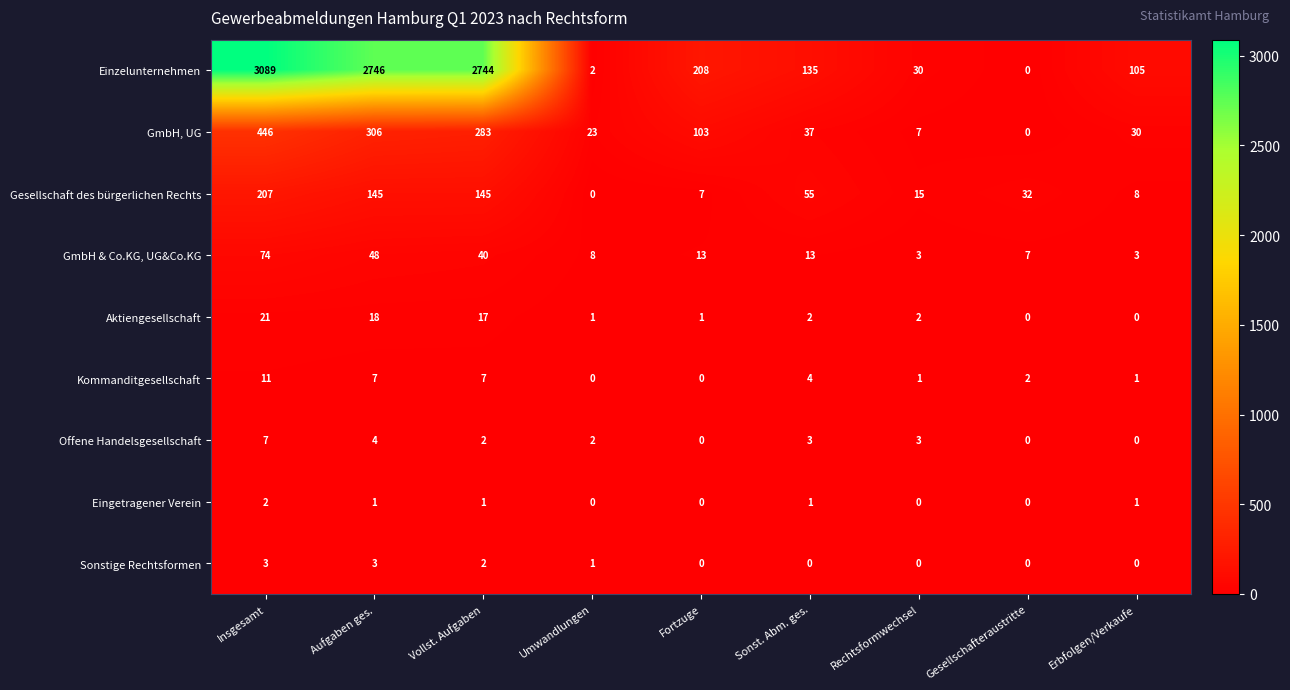

True or false: GmbH, UG has a value of 0 at Gesellschafteraustritte.

True